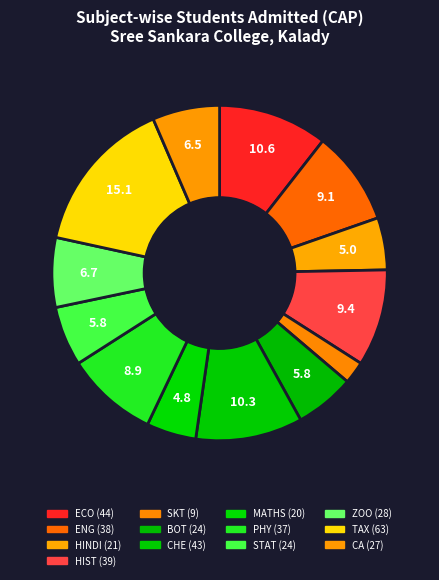

Which category has the smallest portion of the pie?

SKT